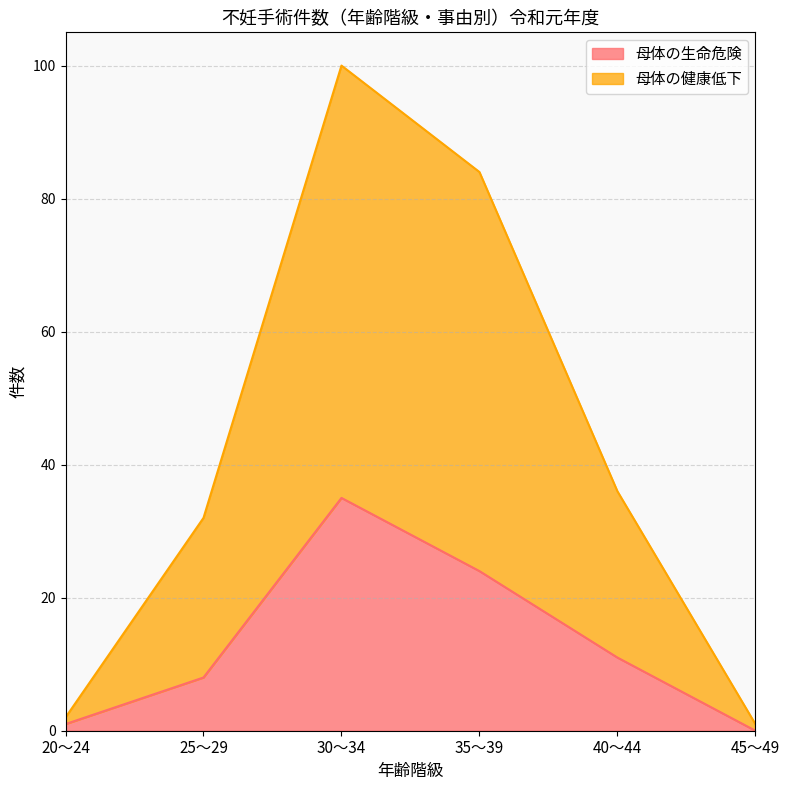

At 35～39, list the series in order from smallest to largest.

母体の生命危険, 母体の健康低下